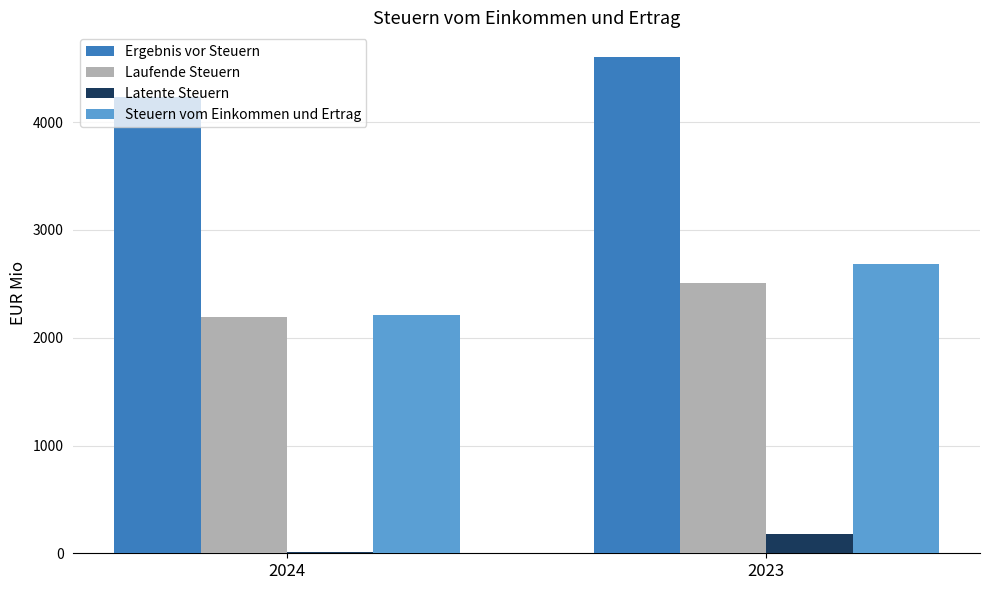

Is it true that Steuern vom Einkommen und Ertrag equals 2687 at 2023?

True